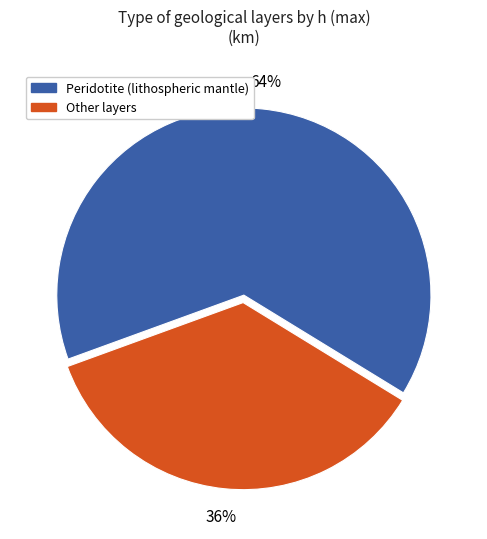

To the nearest percent, what is the average slice percentage?

50%